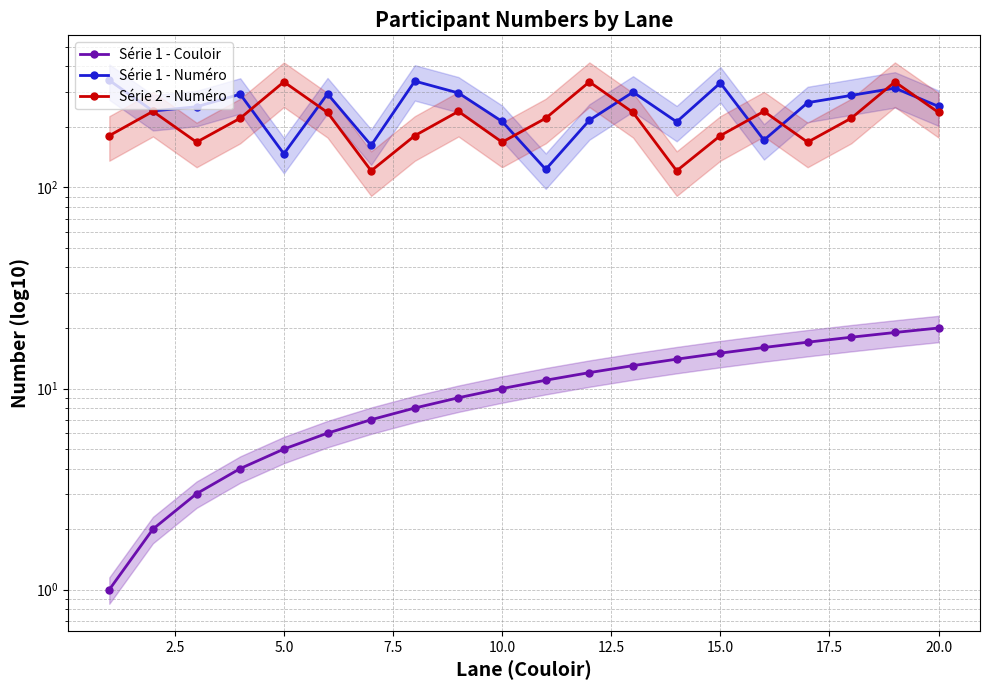

Reading left to right, what are all the values shown in this chart?

Série 1 - Couloir: 1	2	3	4	5	6	7	8	9	10	11	12	13	14	15	16	17	18	19	20
Série 1 - Numéro: 341	240	252	291	147	292	162	338	295	213	123	216	298	212	331	172	264	287	312	253
Série 2 - Numéro: 181	239	168	221	335	236	121	181	239	168	221	335	236	121	181	239	168	221	335	236